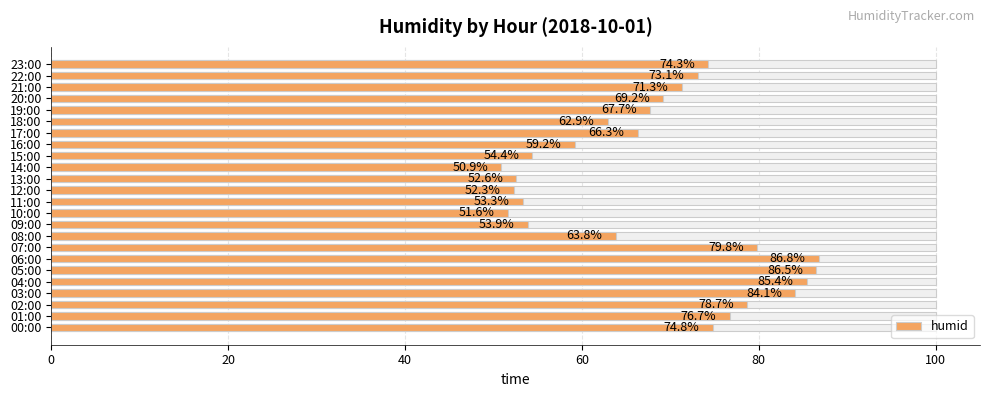

Is it true that the value at 21:00 is 71.3?

True